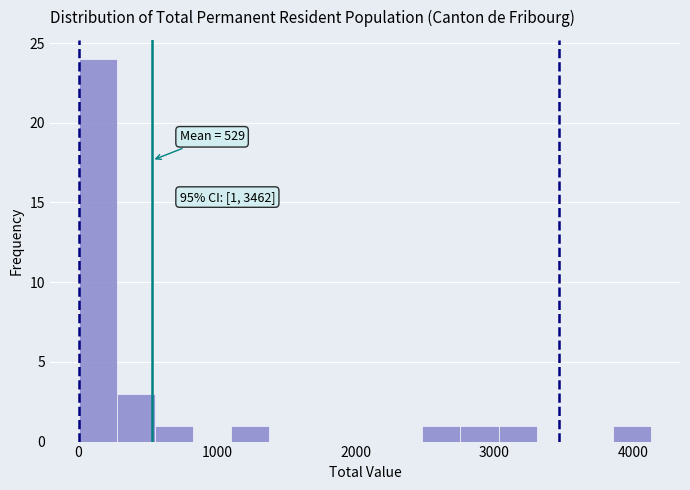

Read against the x-axis, roughly where is the centre of the tallest bar?

100